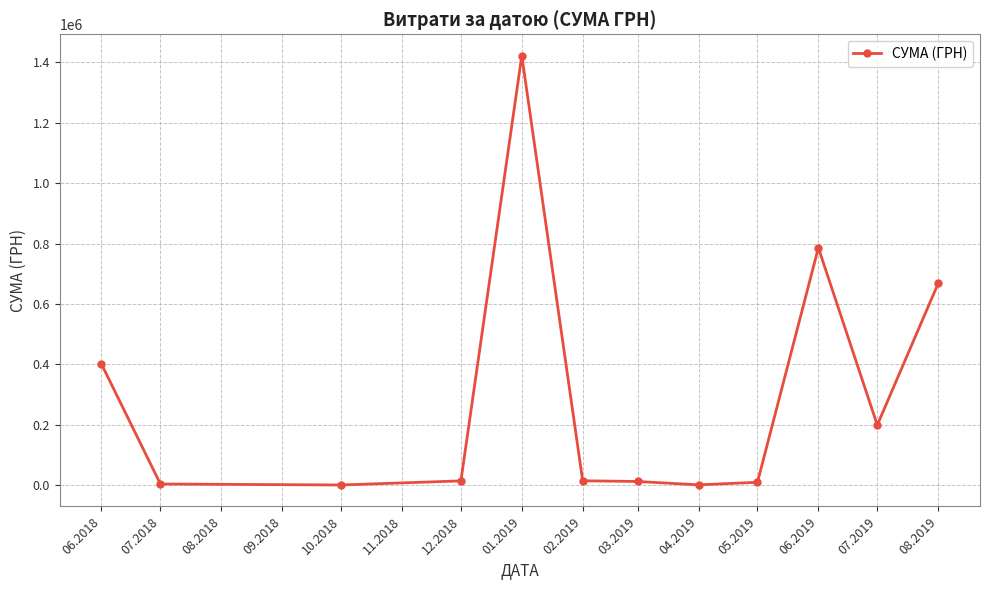

What is the minimum value shown in the chart?

598.8